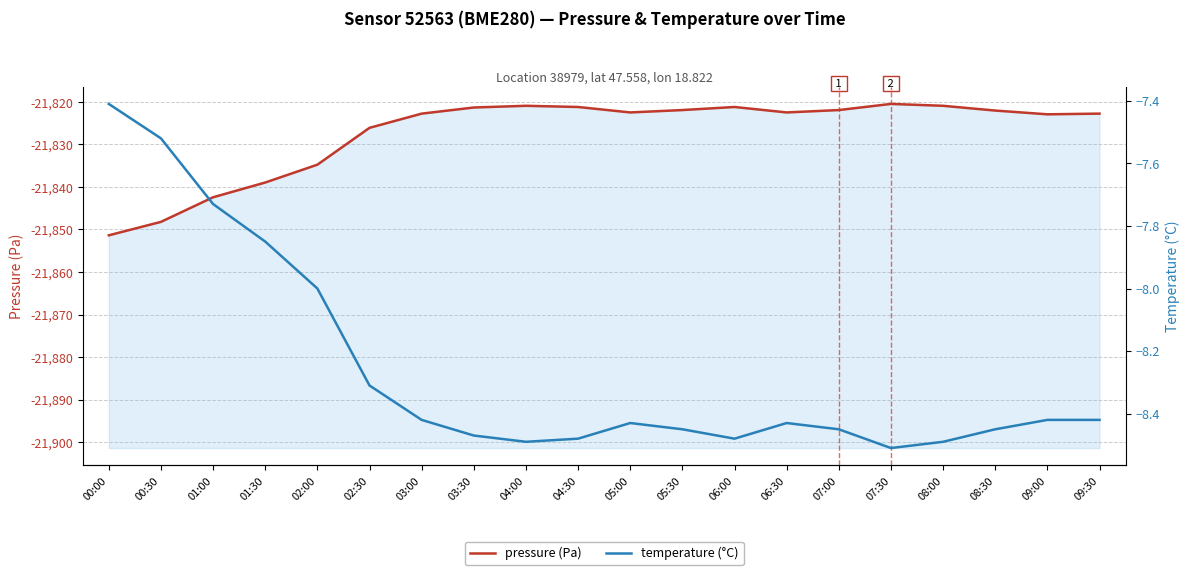

What is the label of the 2nd point from the left?

00:30